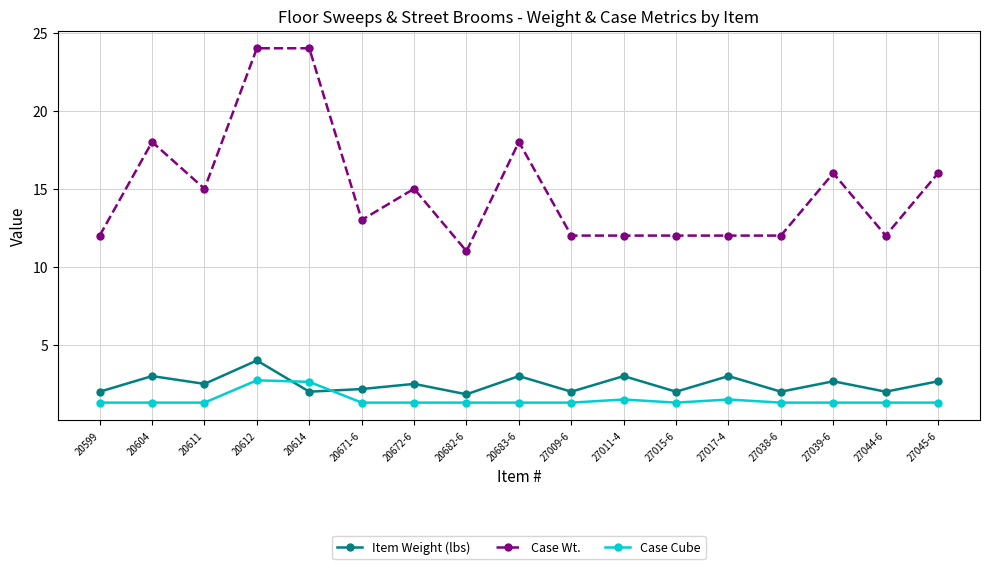

Does the chart display data point markers on the line(s)?

Yes